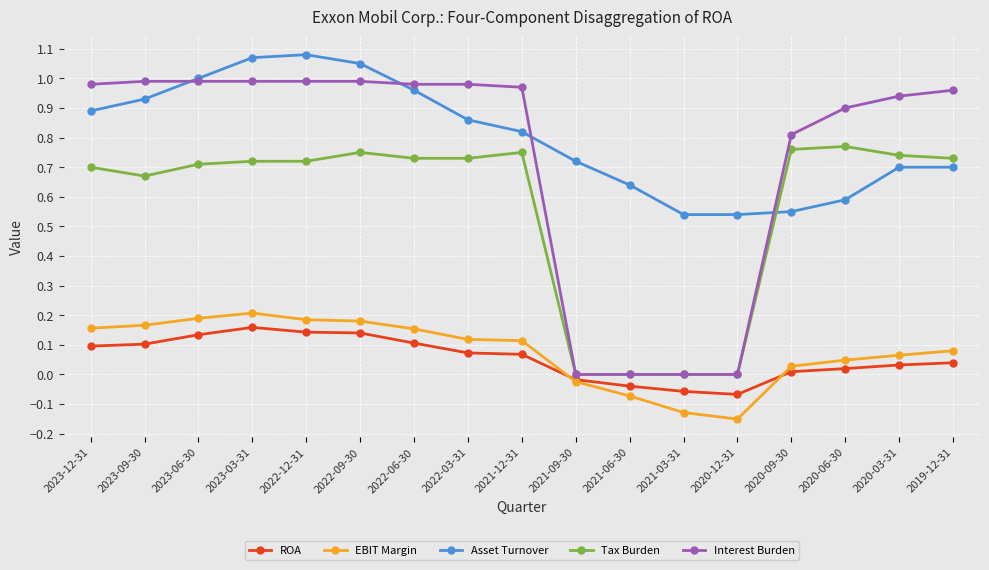

Where is the first local minimum for Tax Burden?

2023-09-30